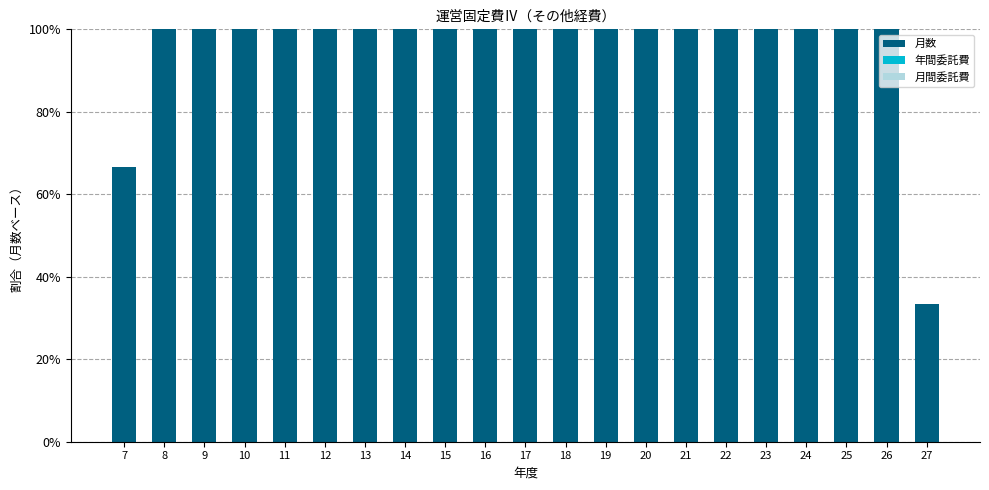

Is it true that the value at 9 is 100.0?

True